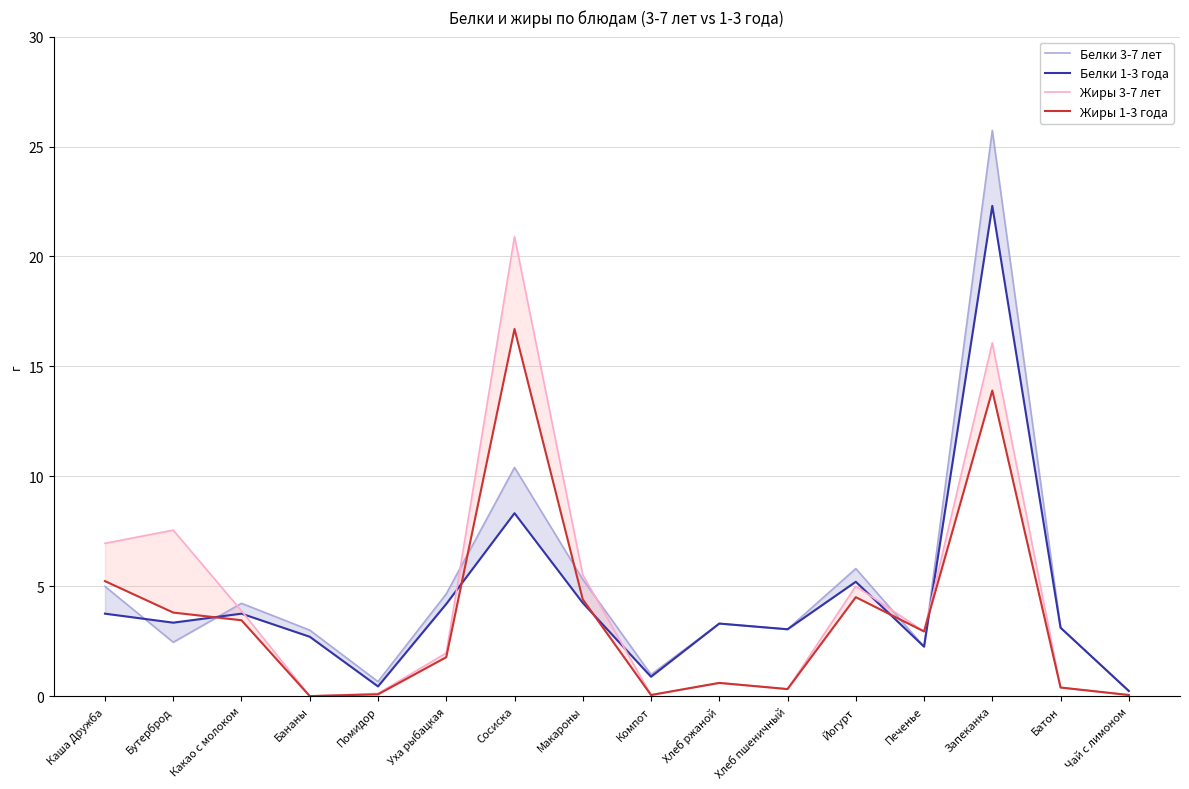

At which category does Белки 1-3 года reach its first local peak?

Какао с молоком